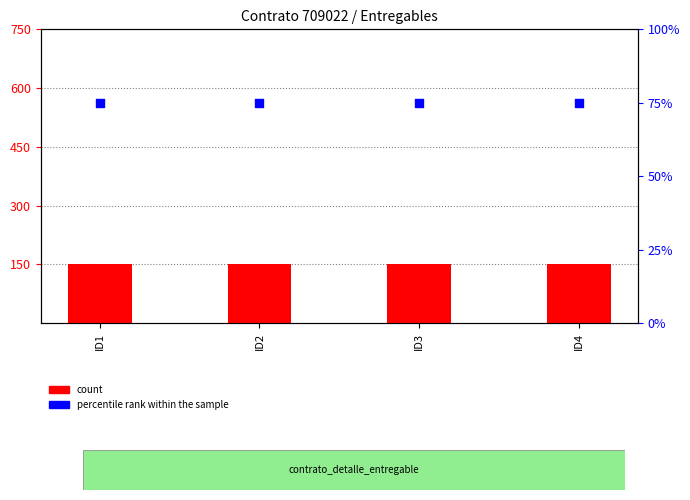

Which series has the largest total across all categories?

count